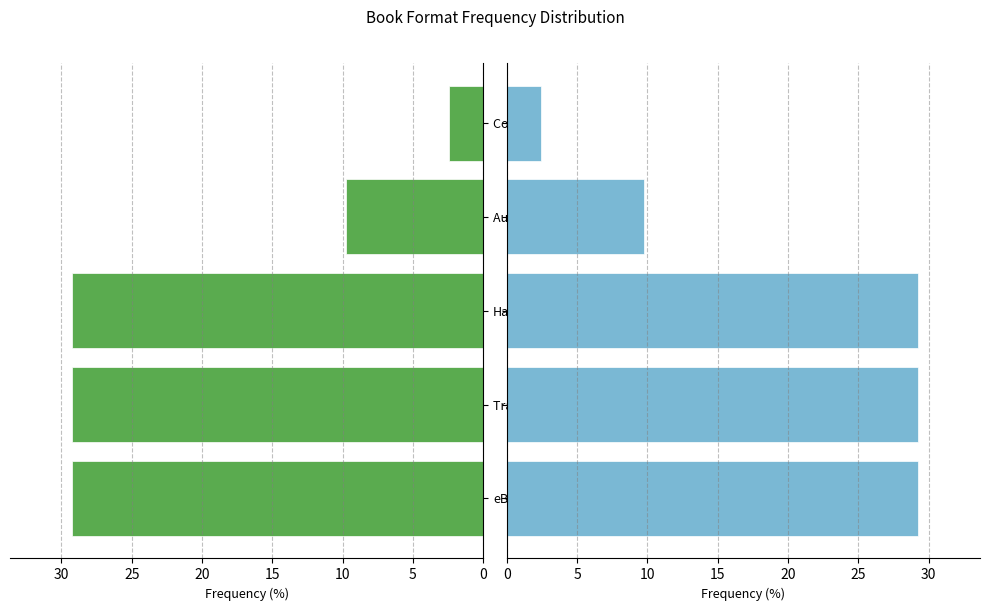

List the series in order of their peak value, highest first.

Left Frequency (%), Right Frequency (%)